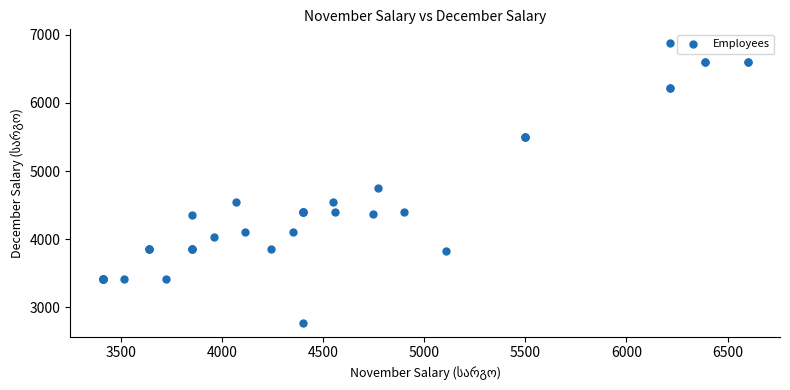

What Y value in the scatter plot is closest to 4825?

4750.0